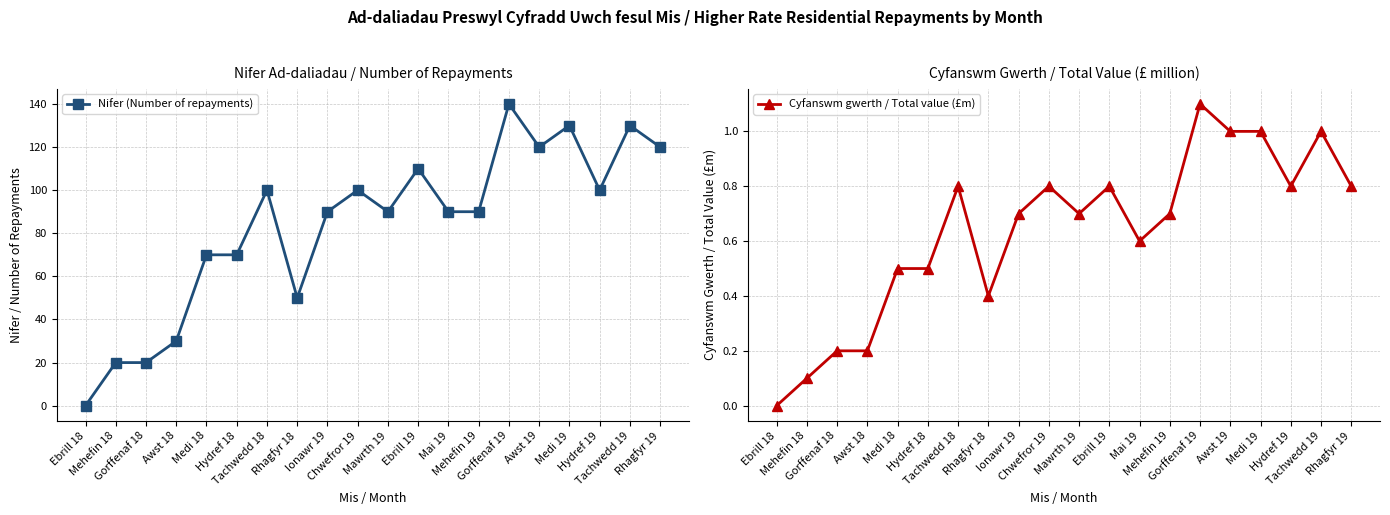

At Awst 18, list the series in order from largest to smallest.

Nifer (Number of repayments), Cyfanswm gwerth / Total value (£m)